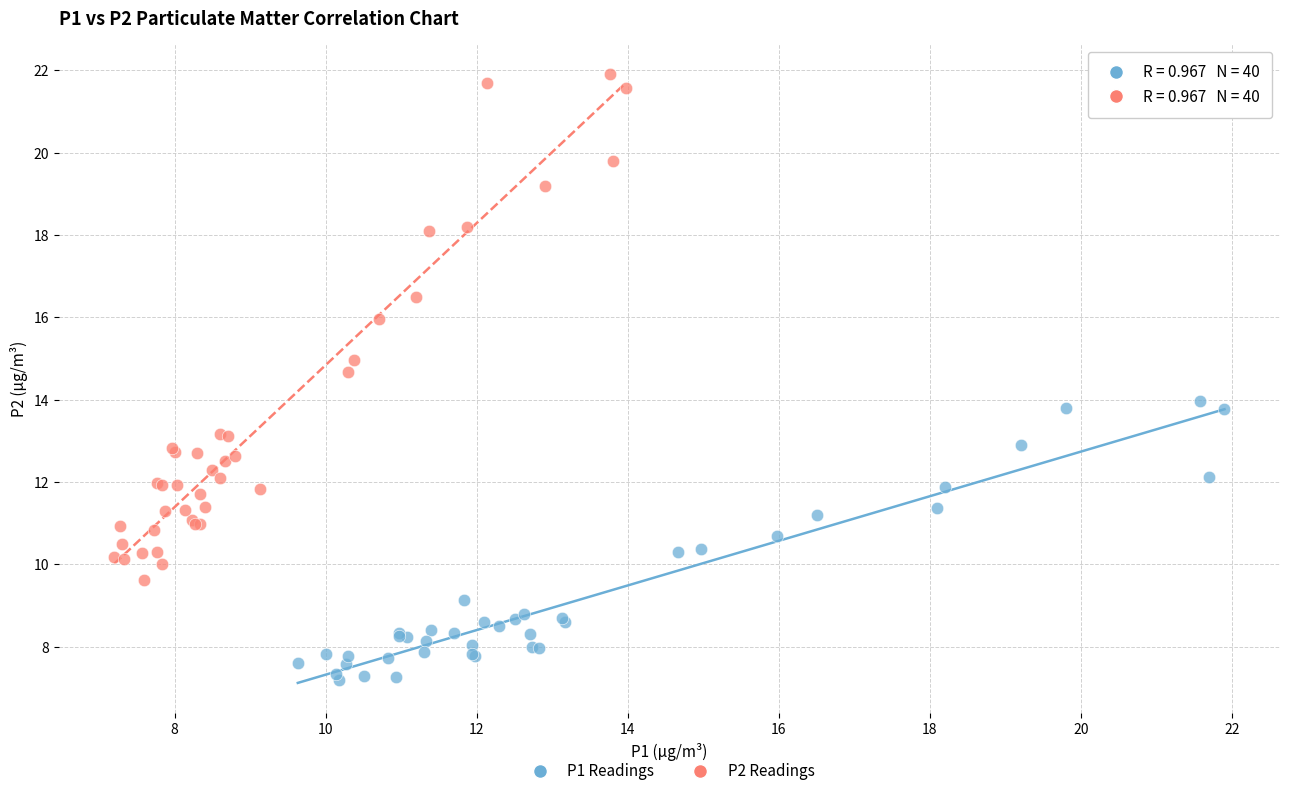

Which series reaches the minimum Y coordinate?

P1 Readings